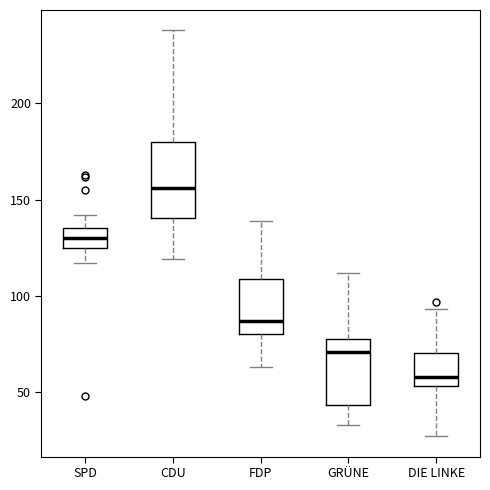

Reading left to right, transcribe this box plot: for each box, give where its median line is, the range the box spans, and where its two whiskers end, as read against the y-axis. The values are not printed on the chart, so give them approximately, as read against the axis.

SPD: median 130, box 125 to 135, whiskers 115 to 140
CDU: median 155, box 140 to 180, whiskers 120 to 240
FDP: median 85, box 80 to 110, whiskers 65 to 140
GRÜNE: median 70, box 45 to 80, whiskers 35 to 110
DIE LINKE: median 60, box 55 to 70, whiskers 25 to 95